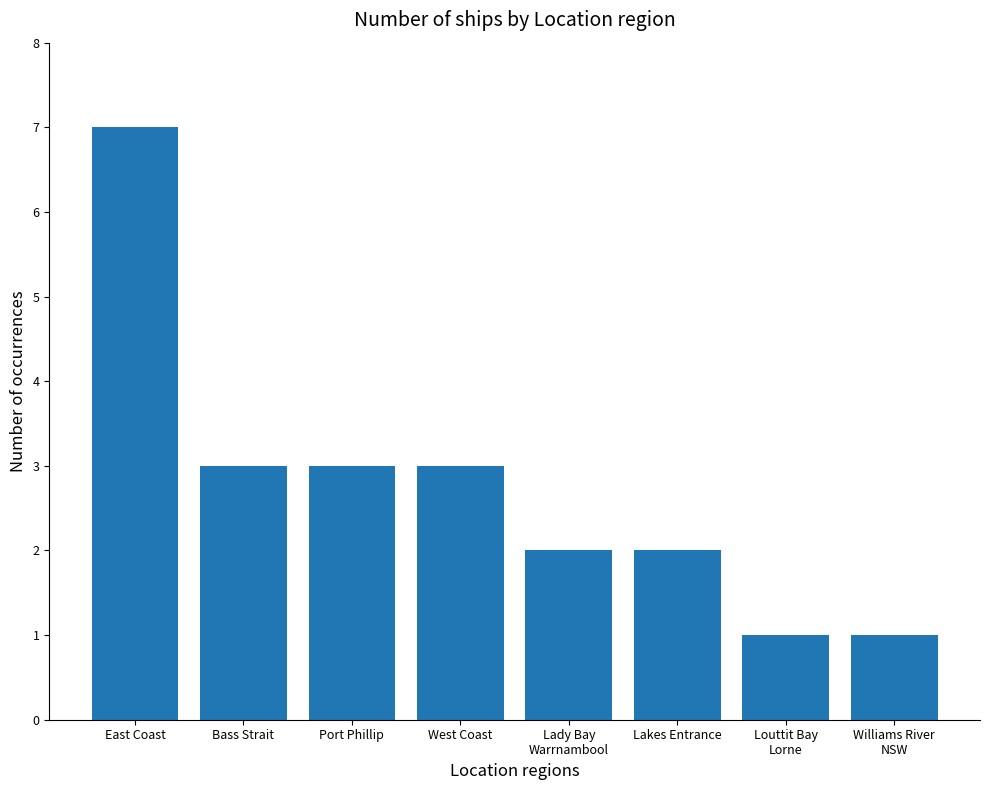

What is the average value?

3